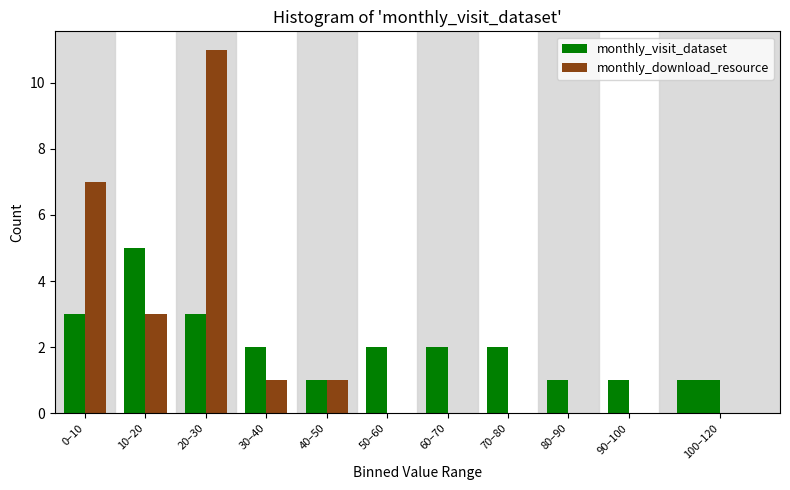

Reading left to right, what are all the values shown in this chart?

monthly_visit_dataset: 0–10=3	10–20=5	20–30=3	30–40=2	40–50=1	50–60=2	60–70=2	70–80=2	80–90=1	90–100=1	100–120=1
monthly_download_resource: 0–10=7	10–20=3	20–30=11	30–40=1	40–50=1	50–60=0	60–70=0	70–80=0	80–90=0	90–100=0	100–120=0